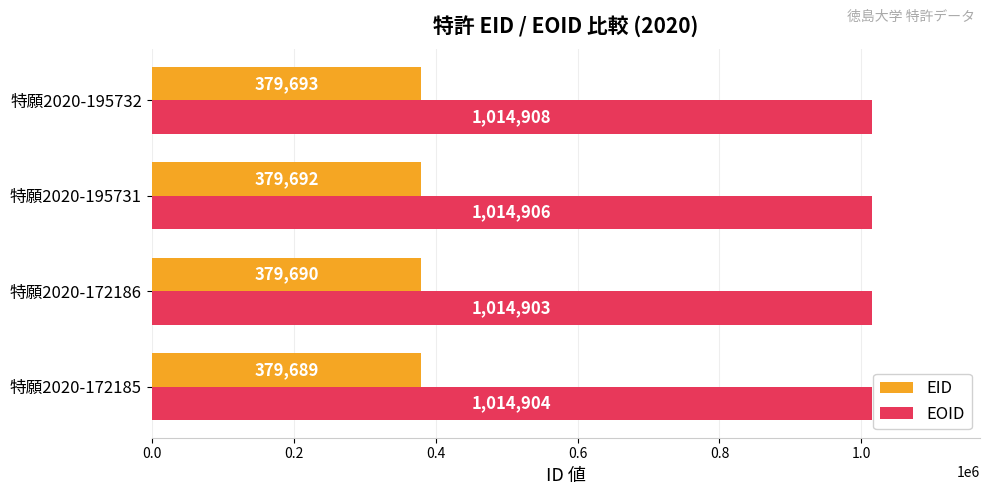

Between 特願2020-172186 and 特願2020-195731, which series saw the biggest shift?

EOID